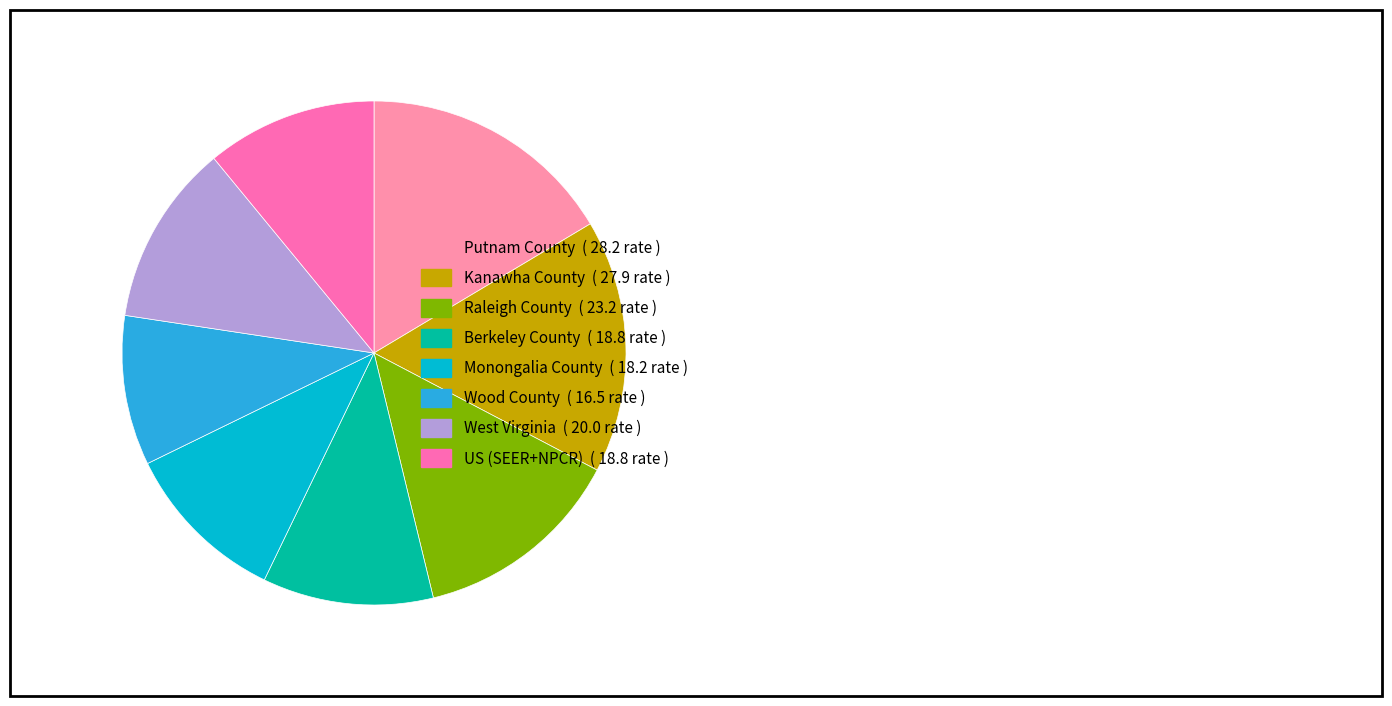

Between Berkeley County and Putnam County, which is larger?

Putnam County